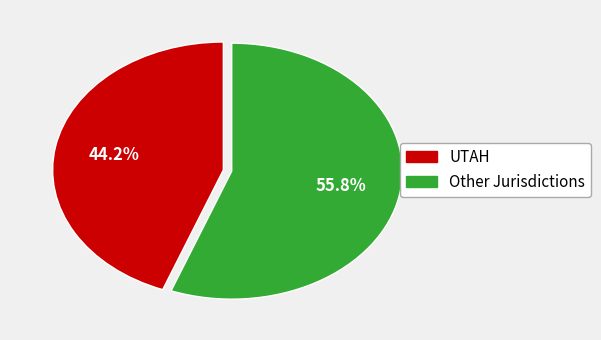

Does any single category account for the majority?

Yes